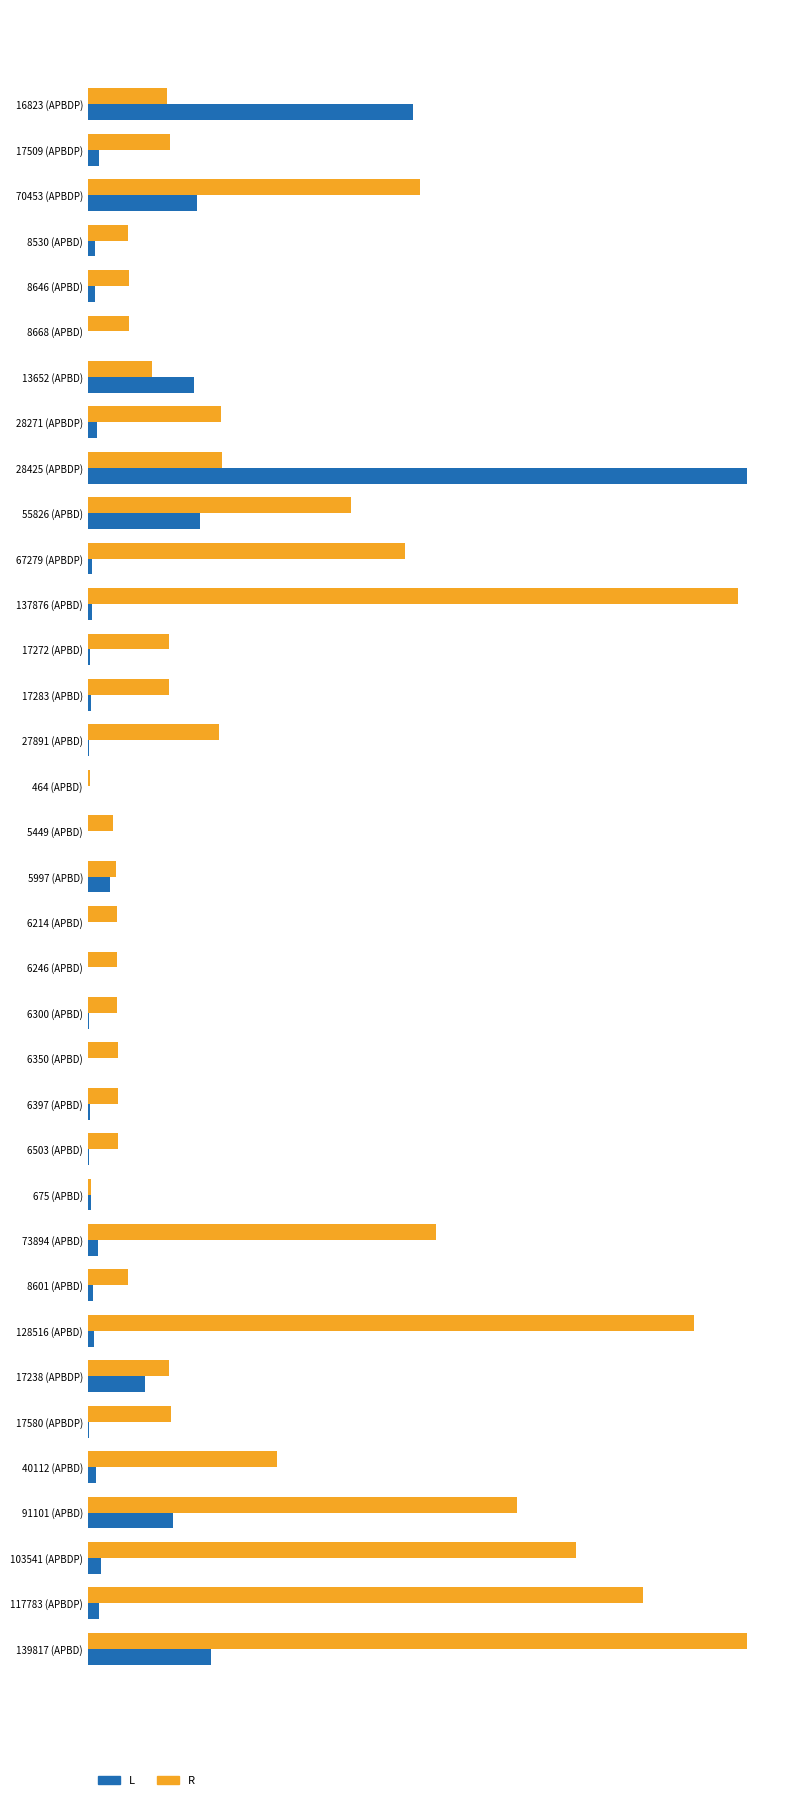

At which label does L reach its peak?

28425 (APBDP)